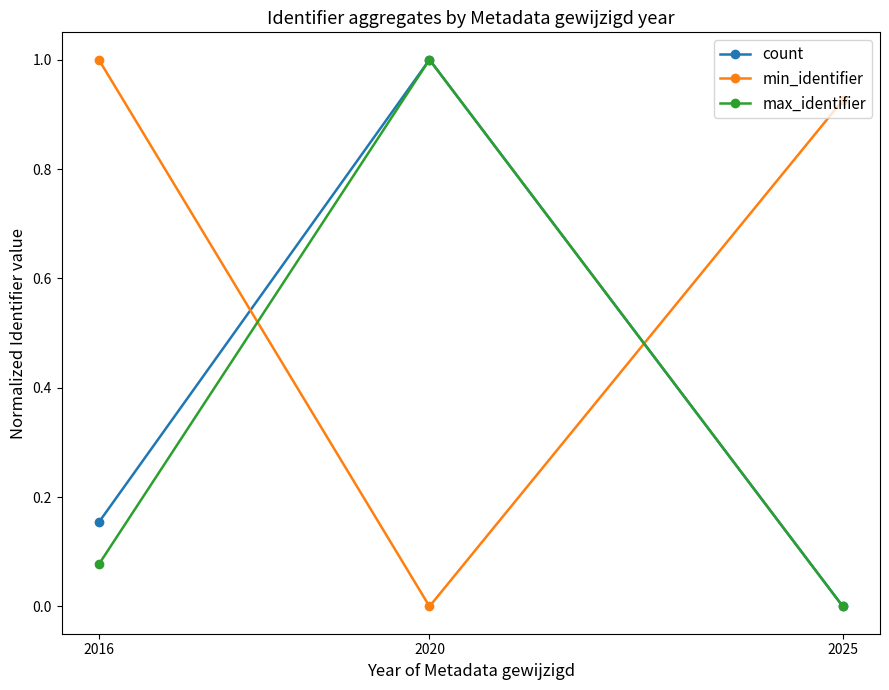

How many values in count are above zero?

2